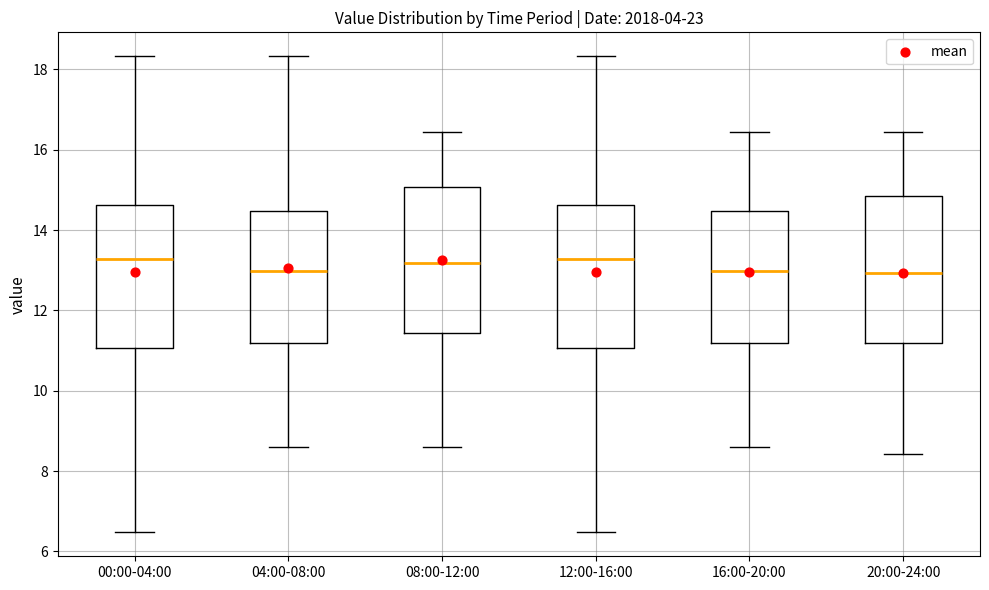

Reading left to right, transcribe this box plot: for each box, give where its median line is, the range the box spans, and where its two whiskers end, as read against the y-axis. The values are not printed on the chart, so give them approximately, as read against the axis.

00:00-04:00: median 13.2, box 11.0 to 14.6, whiskers 6.4 to 18.4
04:00-08:00: median 13.0, box 11.2 to 14.4, whiskers 8.6 to 18.4
08:00-12:00: median 13.2, box 11.4 to 15.0, whiskers 8.6 to 16.4
12:00-16:00: median 13.2, box 11.0 to 14.6, whiskers 6.4 to 18.4
16:00-20:00: median 13.0, box 11.2 to 14.4, whiskers 8.6 to 16.4
20:00-24:00: median 13.0, box 11.2 to 14.8, whiskers 8.4 to 16.4